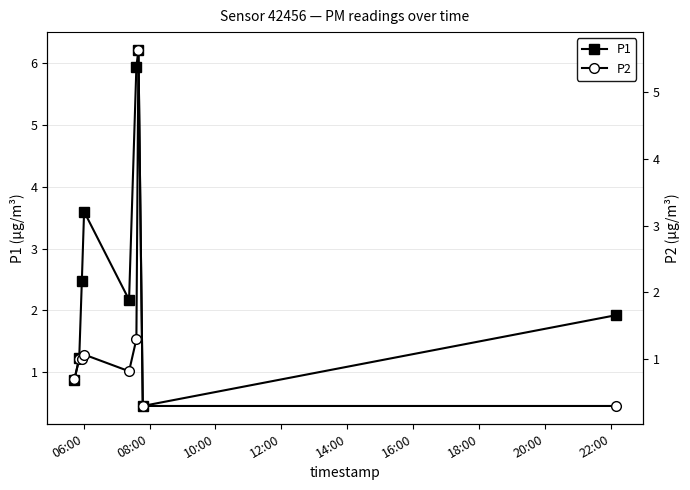

What is the average value of the P1 series?

2.8